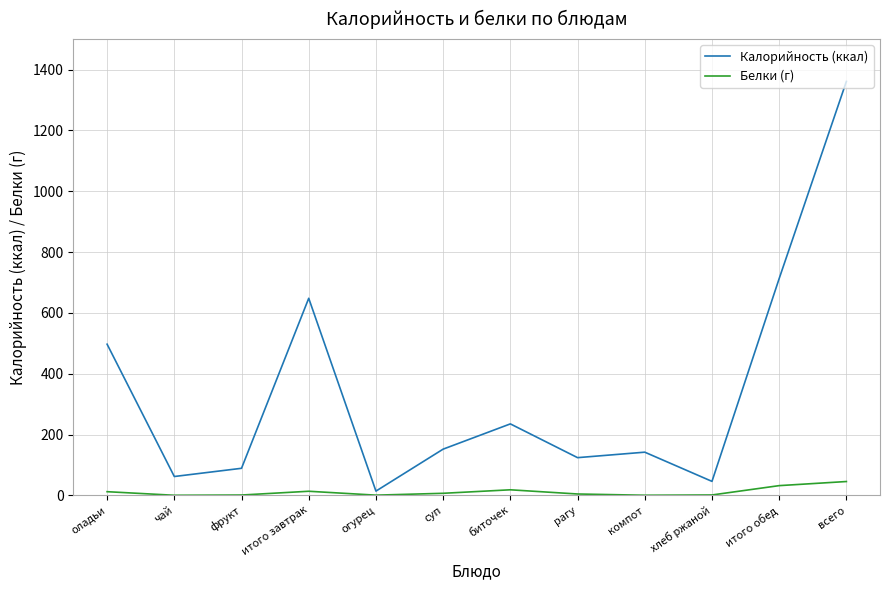

True or false: Белки (г) and Калорийность (ккал) intersect in this chart.

False